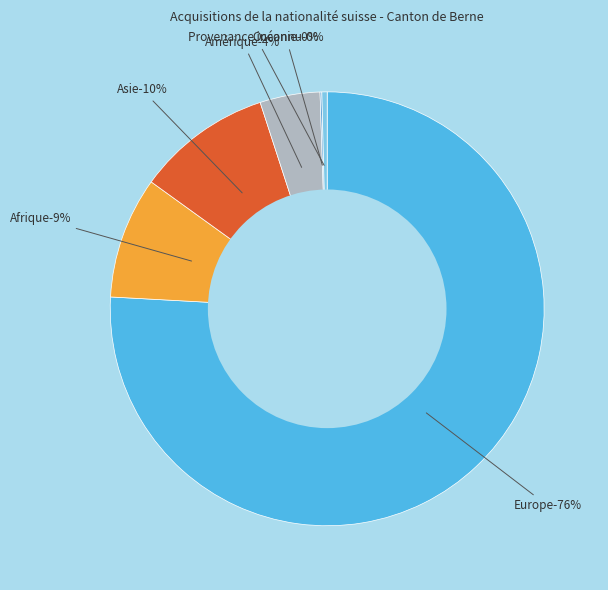

Rank the categories by value from lowest to highest.

Océanie, Provenance inconnu, Amérique, Afrique, Asie, Europe